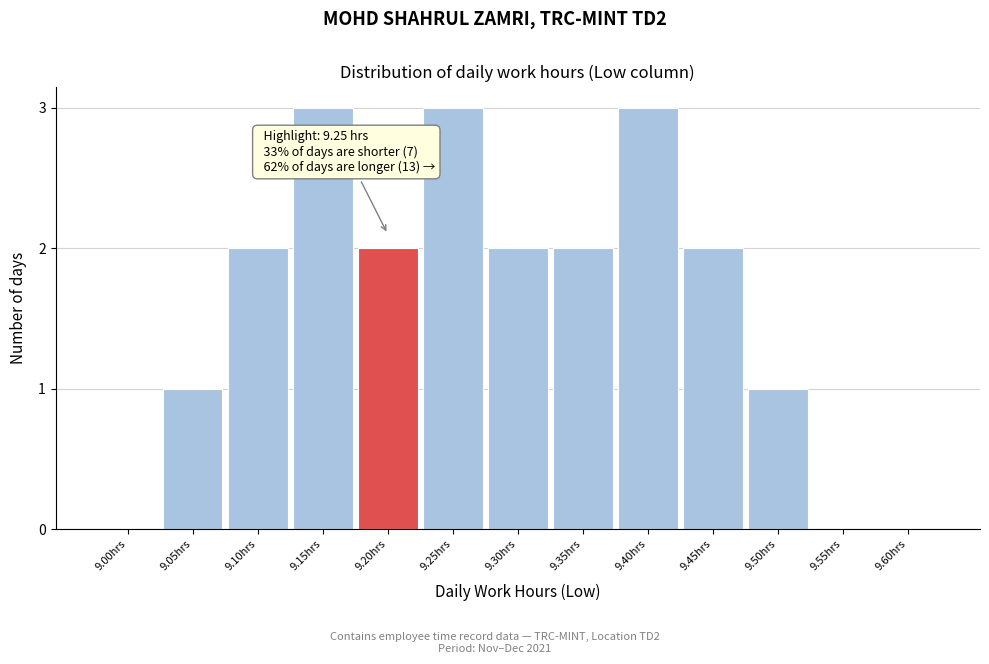

Reading left to right, extract all data points from this chart.

9.00hrs=0	9.05hrs=1	9.10hrs=2	9.15hrs=3	9.20hrs=2	9.25hrs=3	9.30hrs=2	9.35hrs=2	9.40hrs=3	9.45hrs=2	9.50hrs=1	9.55hrs=0	9.60hrs=0